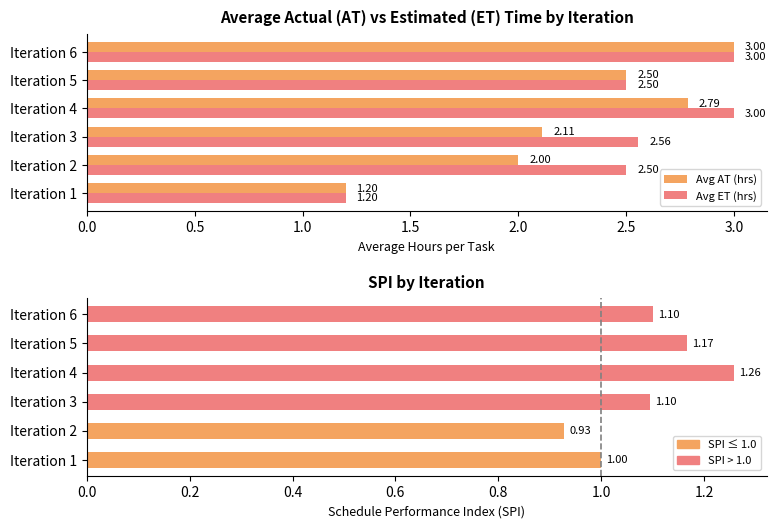

What is the difference between the maximum and minimum values in the Avg ET (hrs) series?

1.8